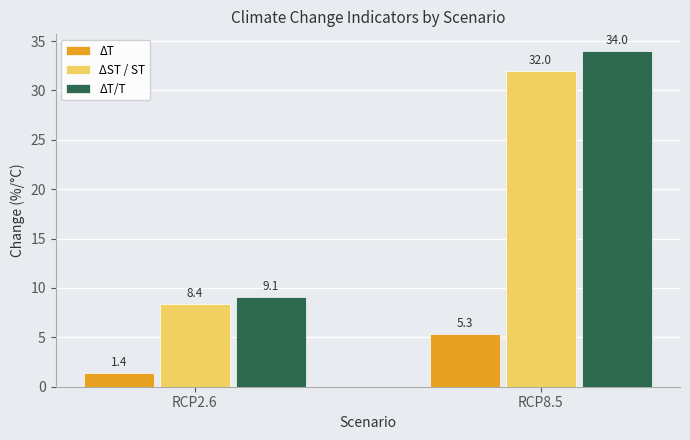

Reading left to right, what are all the values shown in this chart?

ΔT: RCP2.6=1.4	RCP8.5=5.3
ΔST / ST: RCP2.6=8.4	RCP8.5=32.0
ΔT/T: RCP2.6=9.1	RCP8.5=34.0